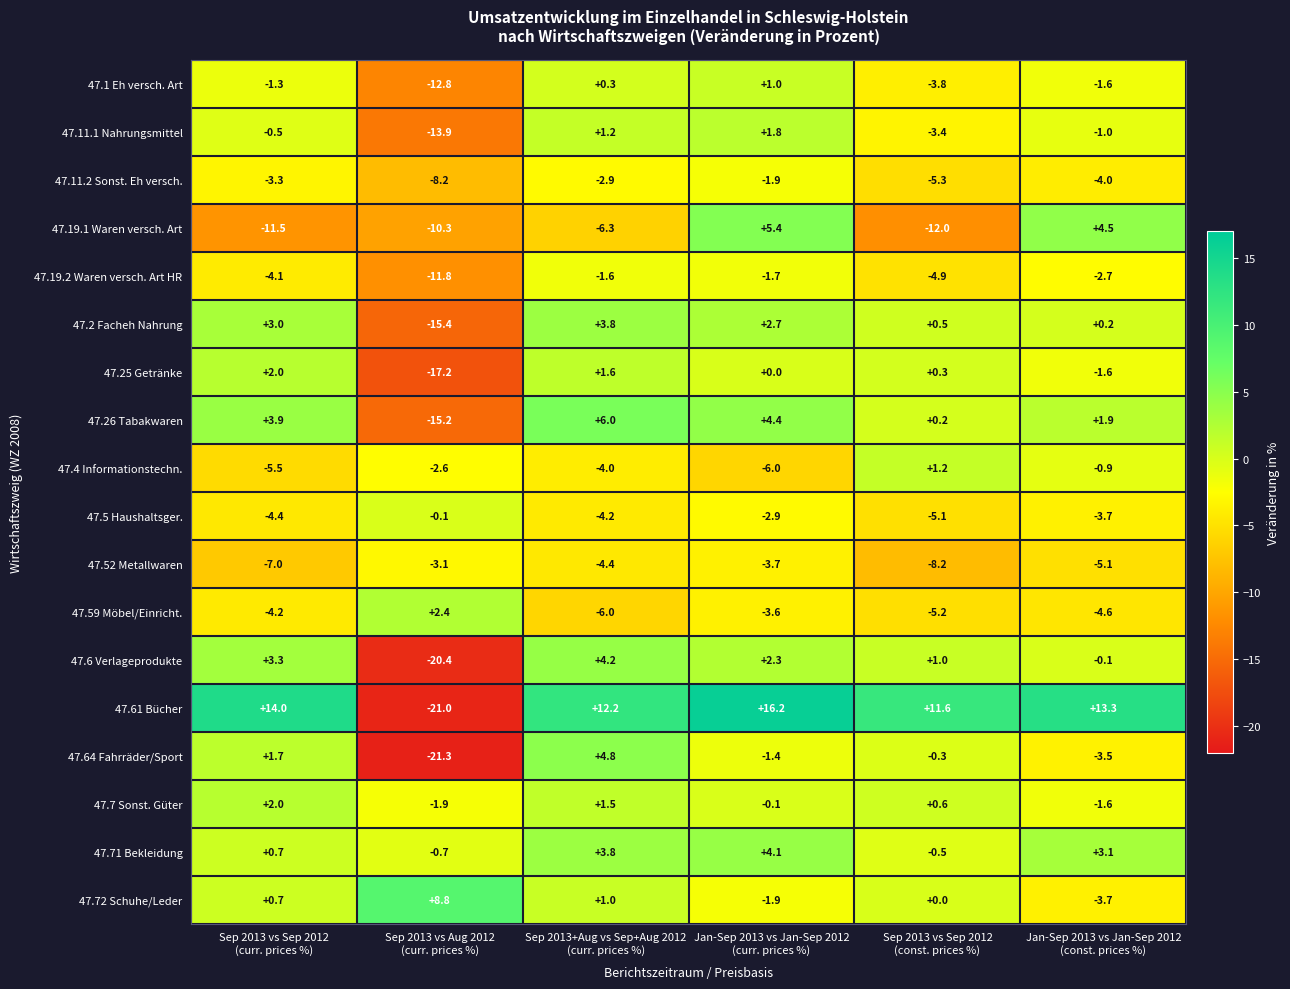

Which category has the lowest value across all series?

Sep 2013 vs Aug 2012
(curr. prices %)